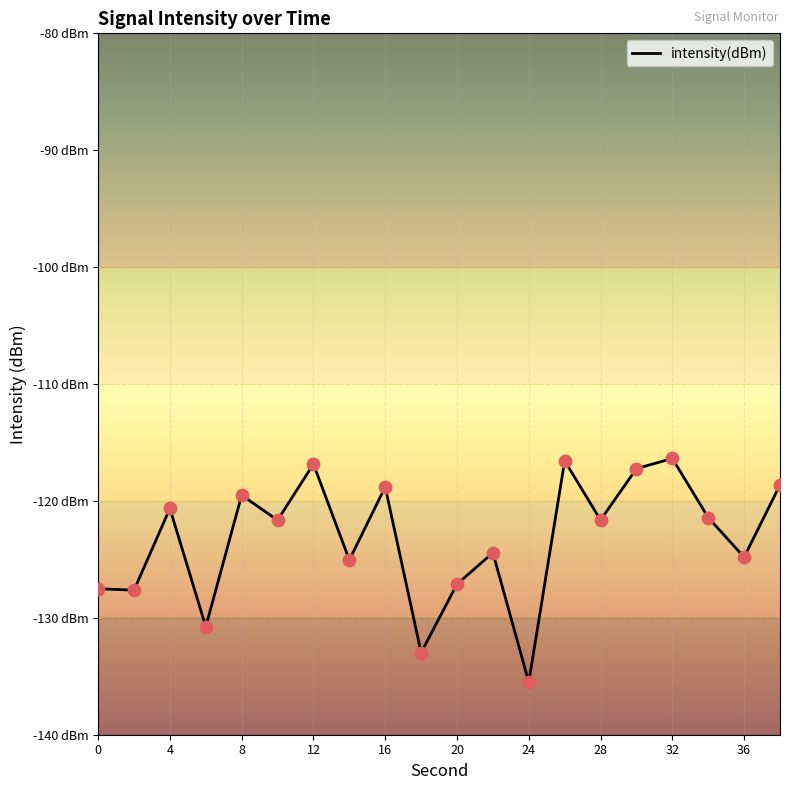

Is this an area chart (filled region under the line)?

No